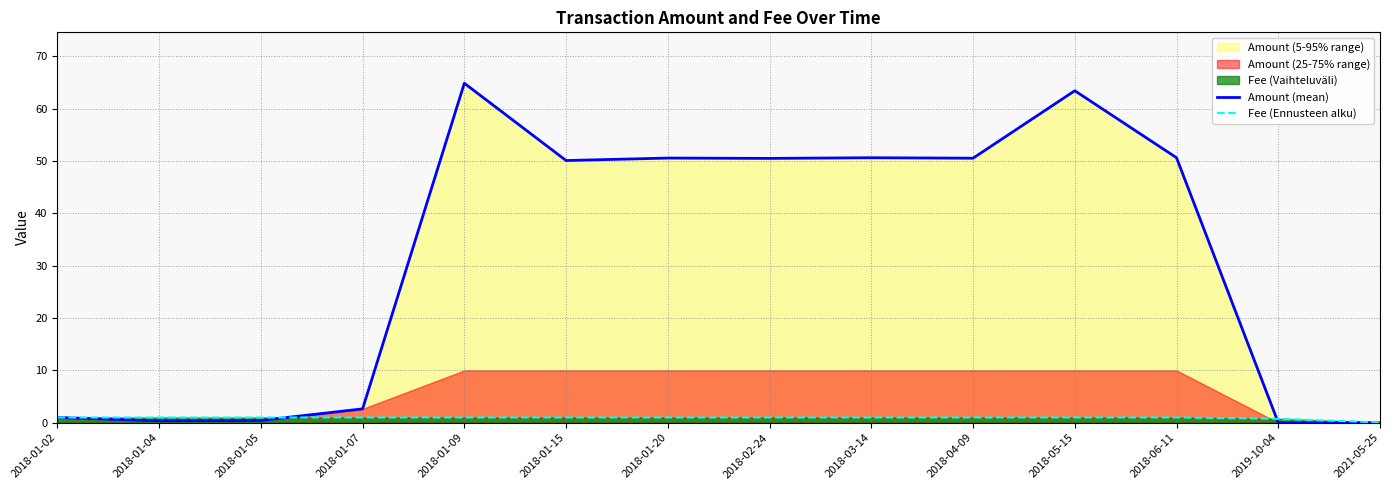

What is the total value across all series at 2019-10-04?

0.7